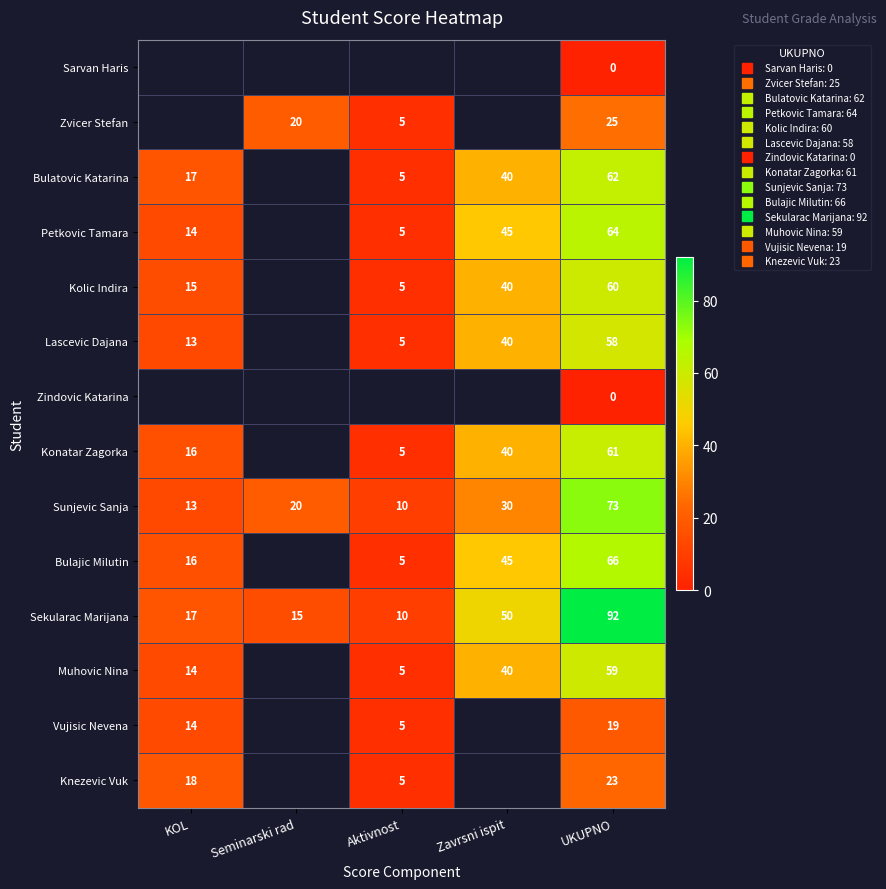

The value of Sekularac Marijana at UKUPNO is 56.6. True or false?

False